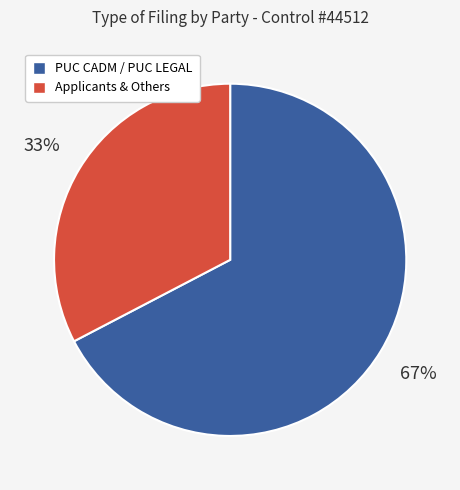

Combined, do PUC CADM / PUC LEGAL and Applicants & Others account for over 50%?

Yes